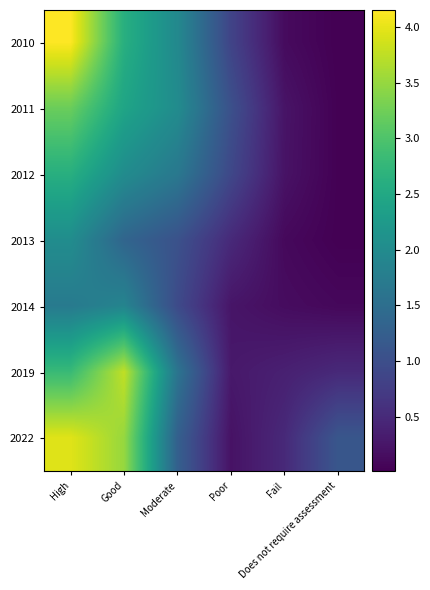

Reading right to left, what are all the values shown in this chart?

2010: Does not require assessment=0.0	Fail=0.1	Poor=0.8	Moderate=2.0	Good=2.6	High=4.2
2011: Does not require assessment=0.0	Fail=0.2	Poor=1.0	Moderate=2.0	Good=2.4	High=3.2
2012: Does not require assessment=0.0	Fail=0.2	Poor=0.9	Moderate=1.7	Good=2.0	High=2.6
2013: Does not require assessment=0.0	Fail=0.1	Poor=0.5	Moderate=1.0	Good=1.4	High=2.0
2014: Does not require assessment=0.1	Fail=0.1	Poor=0.2	Moderate=0.9	Good=1.9	High=1.7
2019: Does not require assessment=0.5	Fail=0.4	Poor=0.3	Moderate=1.6	Good=3.8	High=2.8
2022: Does not require assessment=1.1	Fail=0.5	Poor=0.2	Moderate=1.3	Good=3.5	High=4.0